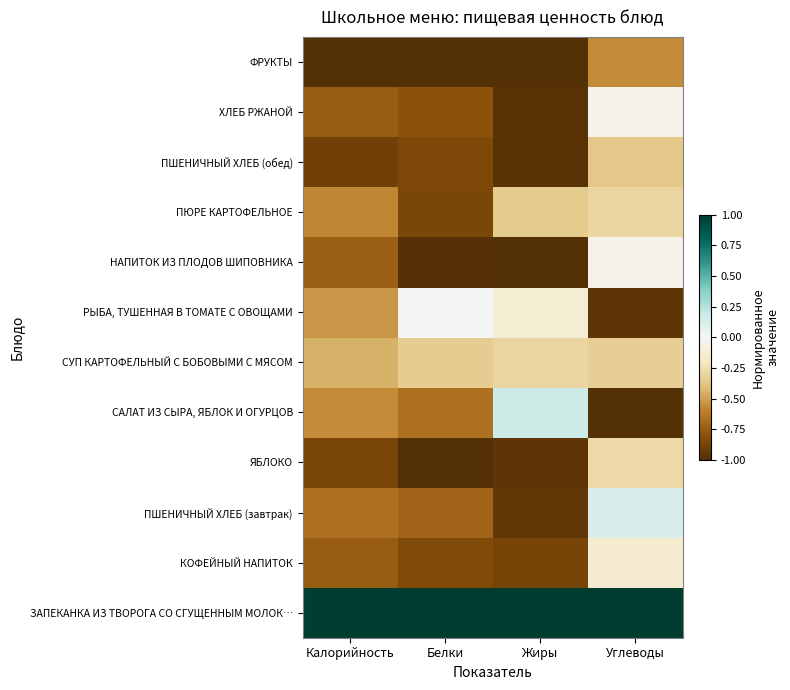

What is the minimum value shown in the chart?

-1.0